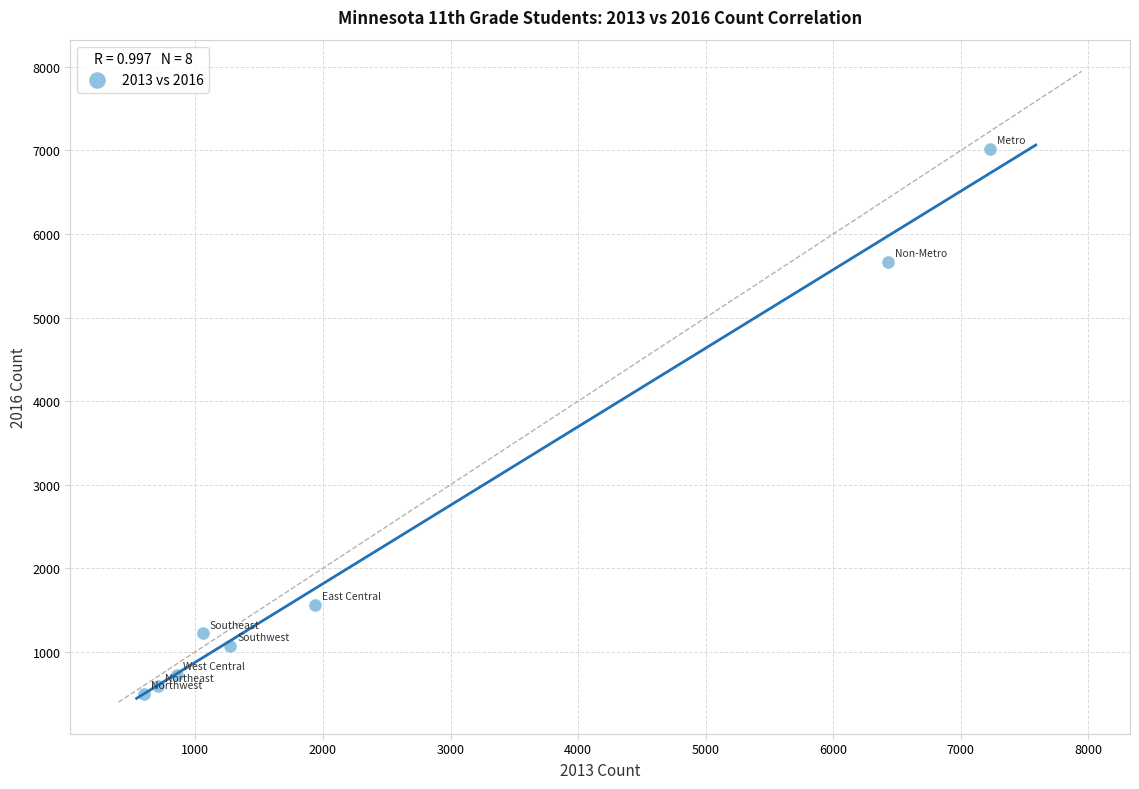

What is the range of X values (max minus min)?

6627